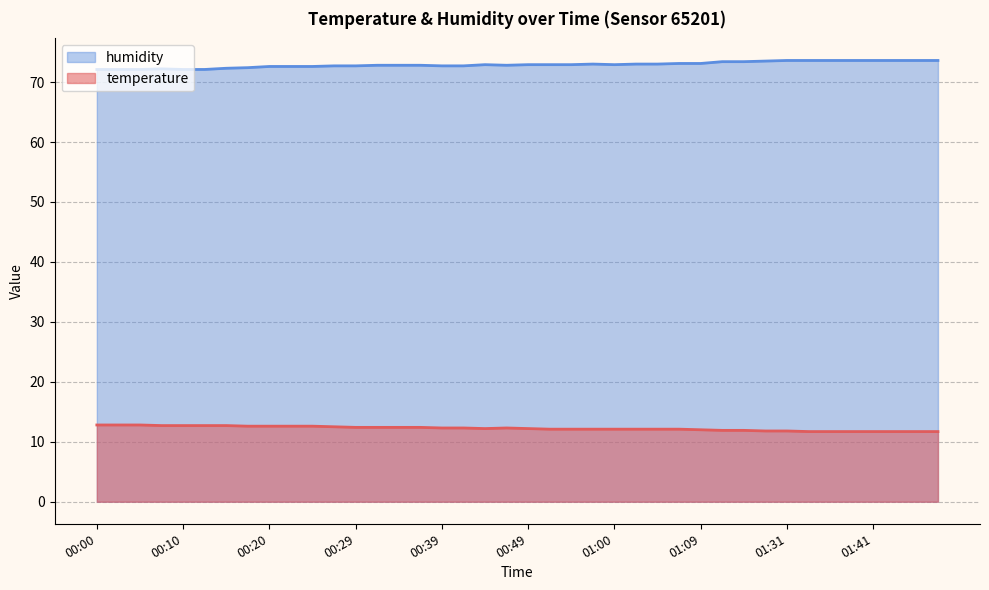

True or false: humidity and temperature intersect in this chart.

False